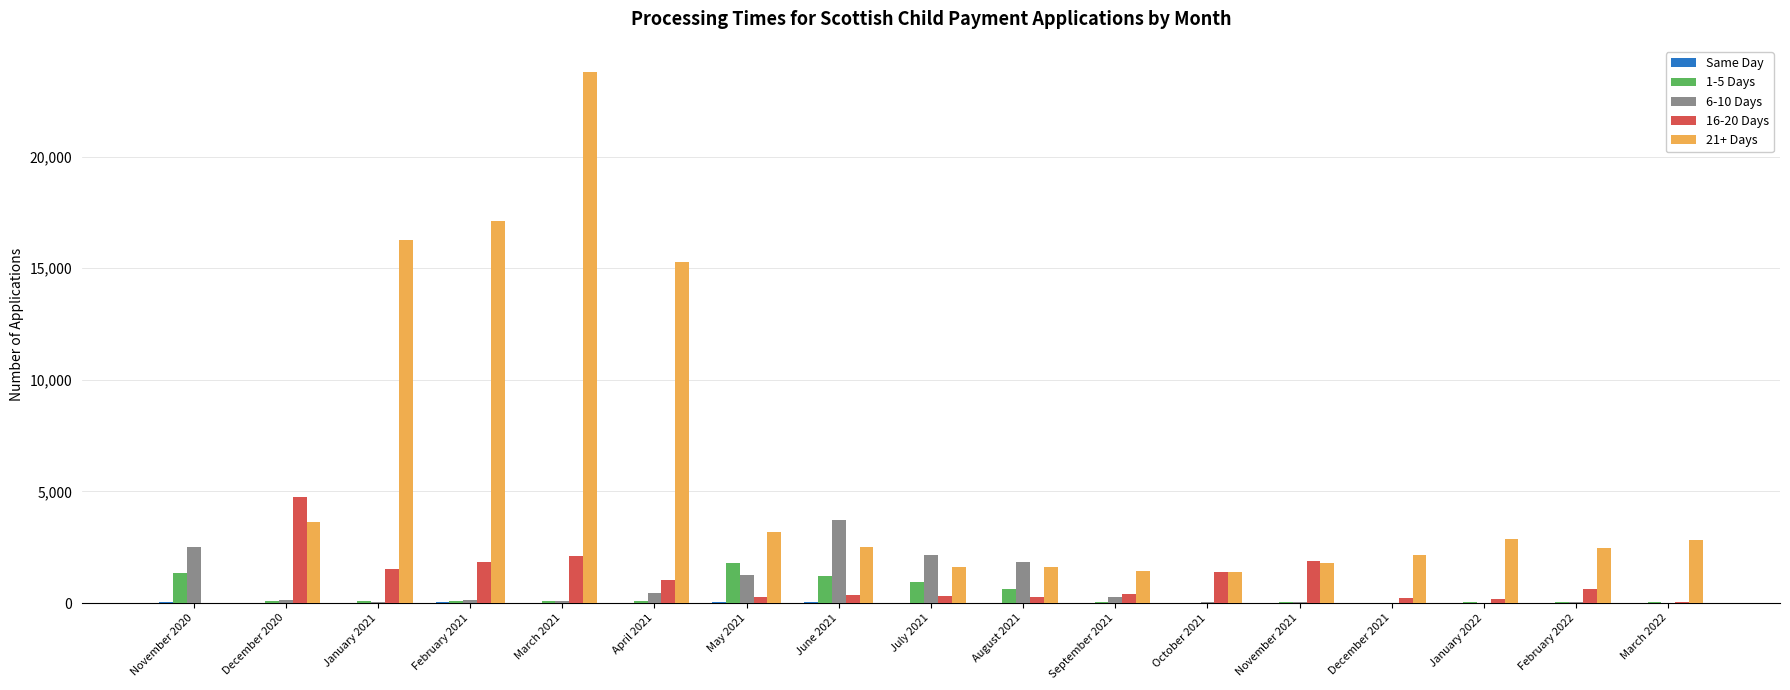

Count the number of categories in the chart.

17